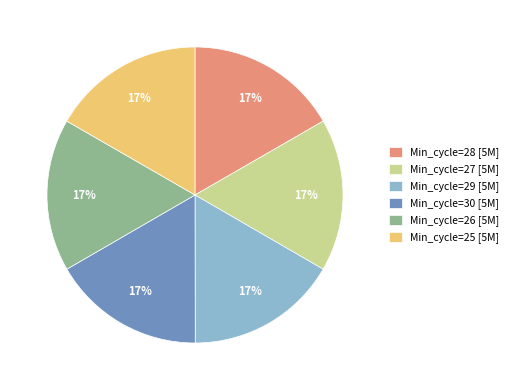

Do Min_cycle=29 [5M] and Min_cycle=30 [5M] together represent more than half of the pie?

No